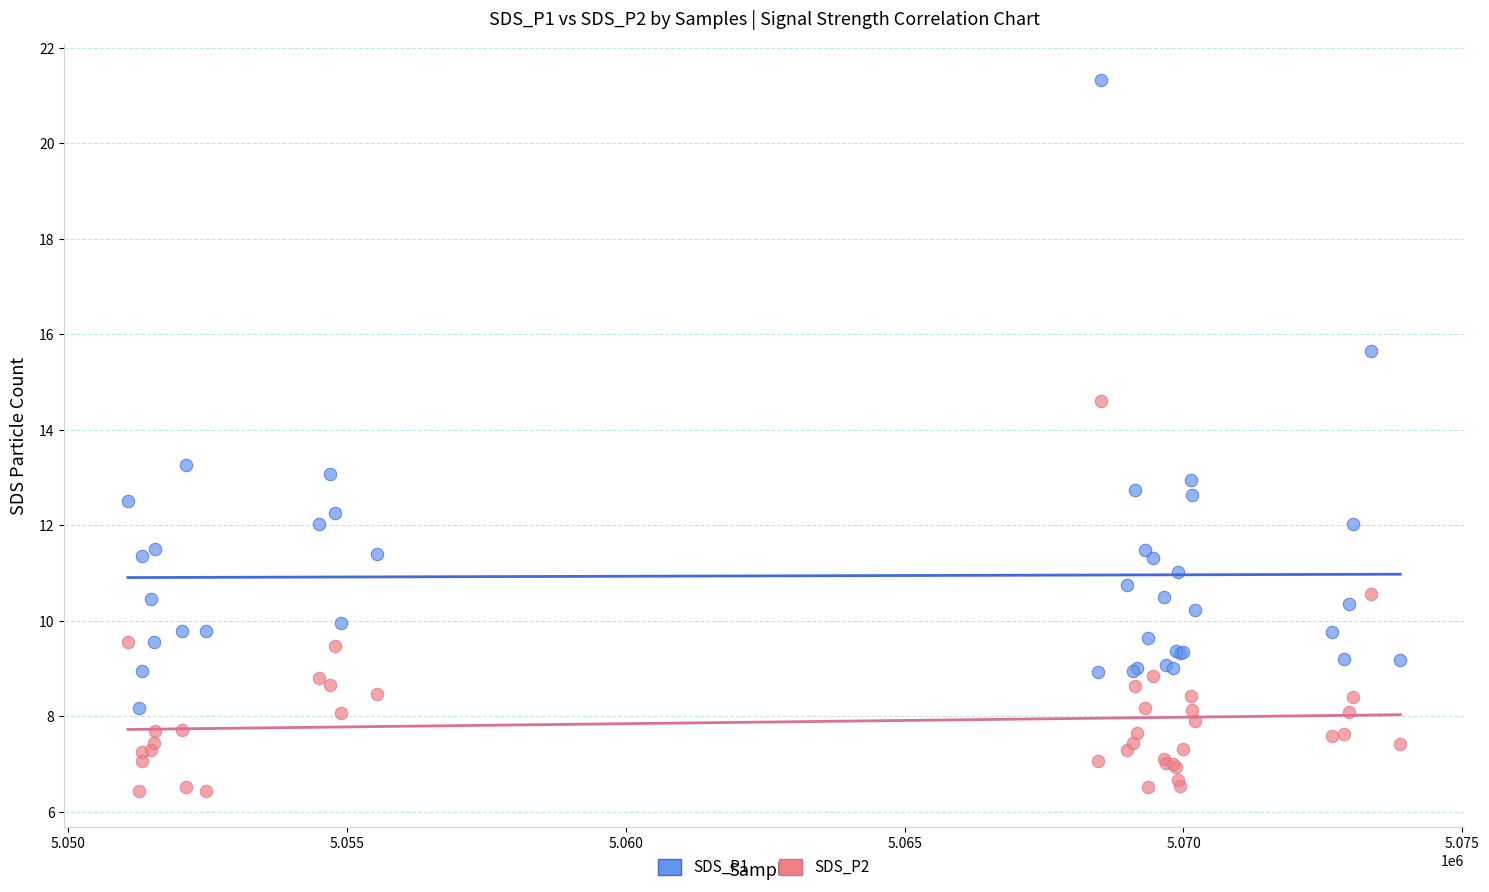

Which series contains the lowest Y value?

SDS_P2